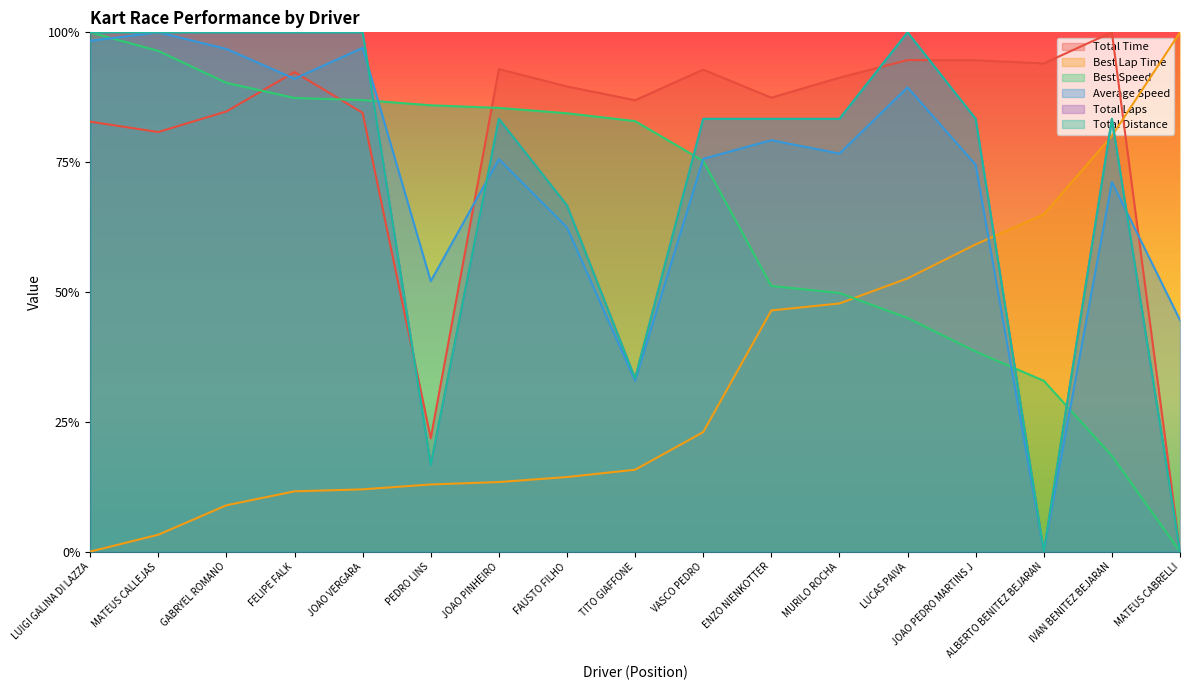

What is the total value across all series at LUIGI GALINA DI LAZZA?

4.8